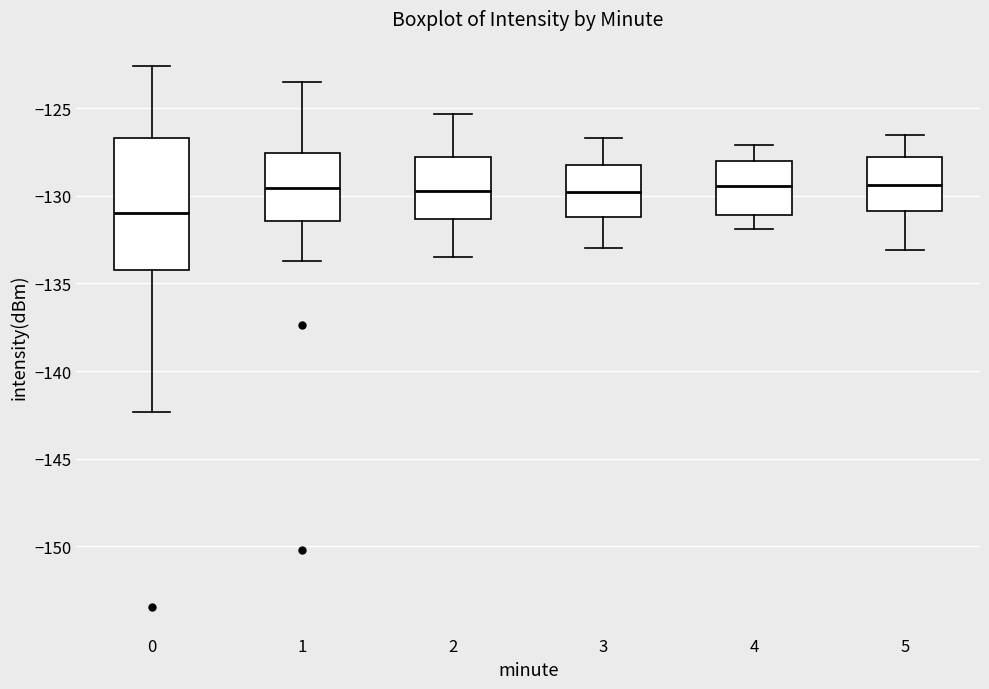

Where is the lower edge of the box at x = 0 on the y-axis? The values are not printed on the chart, so give them approximately, as read against the axis.

-134.5